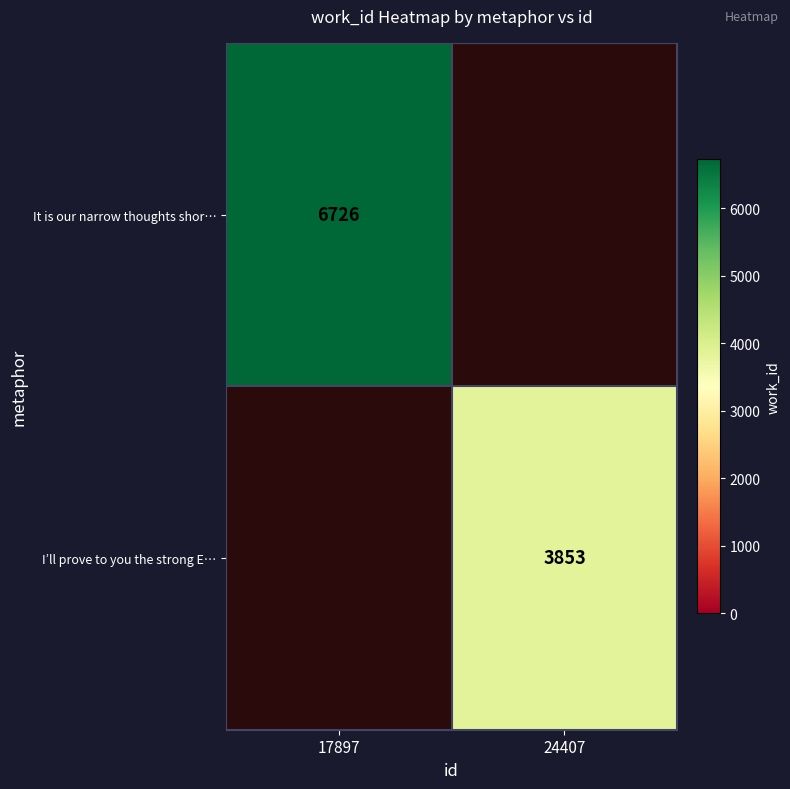

The value of It is our narrow thoughts shor… at 17897 is 3981. True or false?

False